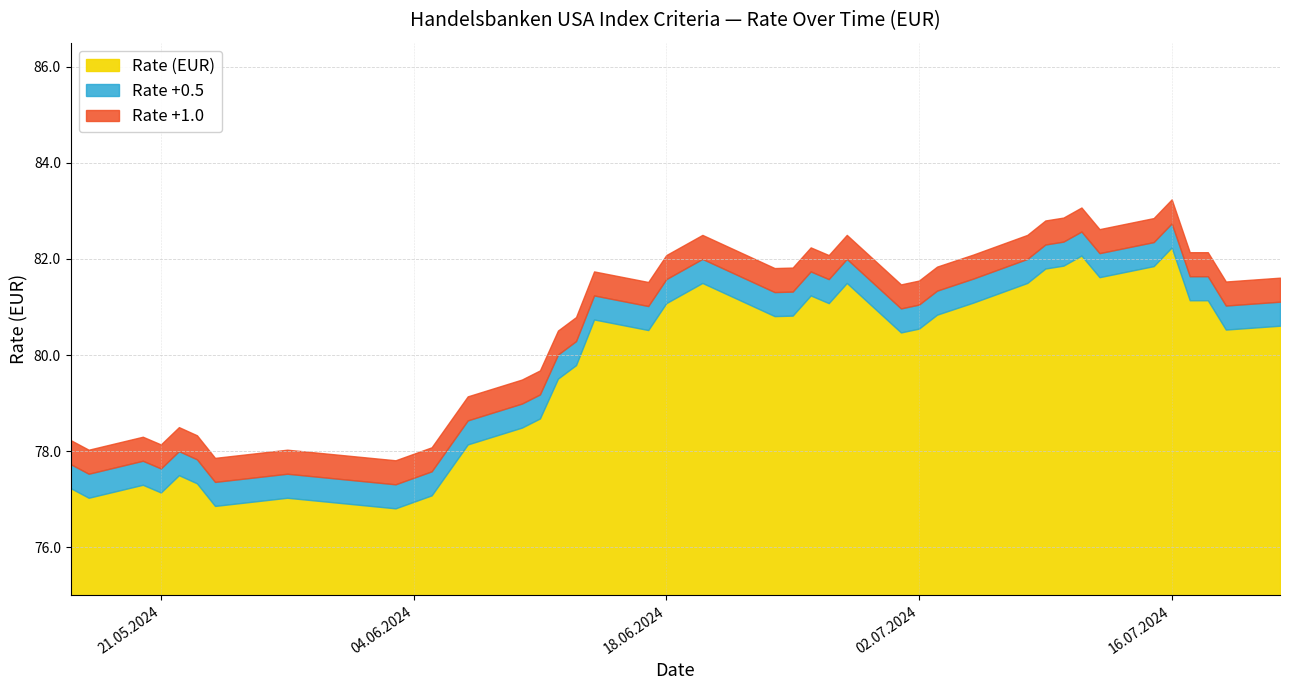

List the labels in order of value, largest first.

16.07.2024, 11.07.2024, 10.07.2024, 15.07.2024, 09.07.2024, 12.07.2024, 20.06.2024, 28.06.2024, 08.07.2024, 26.06.2024, 17.07.2024, 18.07.2024, 05.07.2024, 27.06.2024, 18.06.2024, 18.06.2024, 03.07.2024, 25.06.2024, 24.06.2024, 14.06.2024, 22.07.2024, 02.07.2024, 19.07.2024, 17.06.2024, 01.07.2024, 13.06.2024, 12.06.2024, 11.06.2024, 10.06.2024, 07.06.2024, 22.05.2024, 23.05.2024, 20.05.2024, 16.05.2024, 21.05.2024, 05.06.2024, 28.05.2024, 17.05.2024, 24.05.2024, 03.06.2024